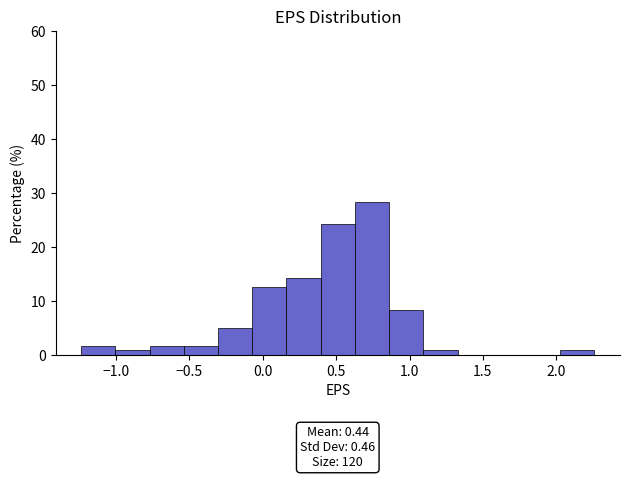

Which range on the x-axis has the tallest bar?

0.65 to 0.85